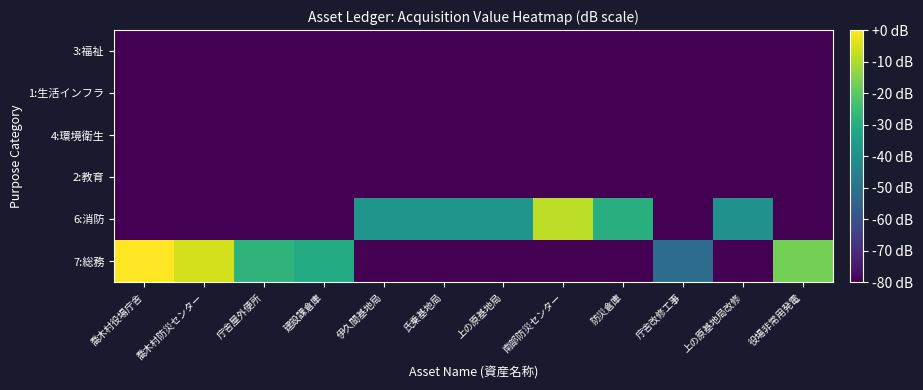

What is the total value across all series at 伊久間基地局?

-438.3